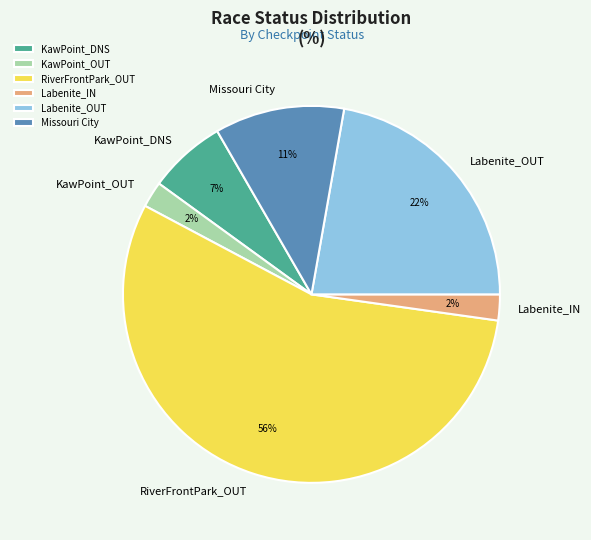

What is the largest slice in the pie chart?

RiverFrontPark_OUT